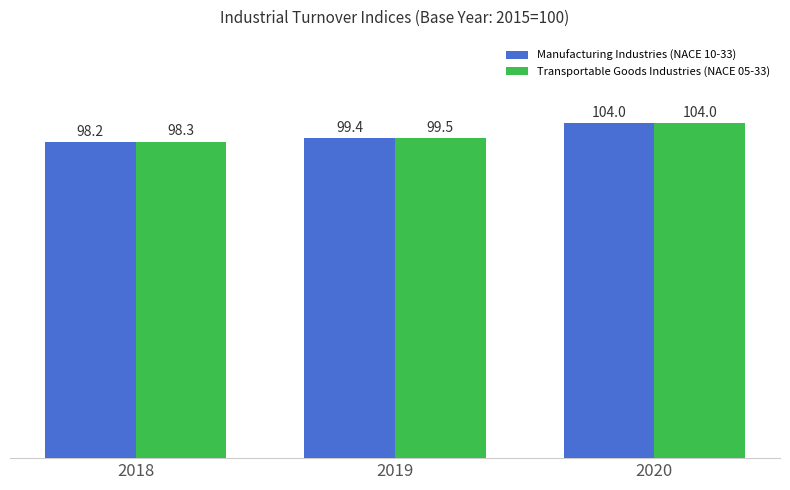

What is the sum of the Transportable Goods Industries (NACE 05-33) values at 2019 and 2020?

203.5